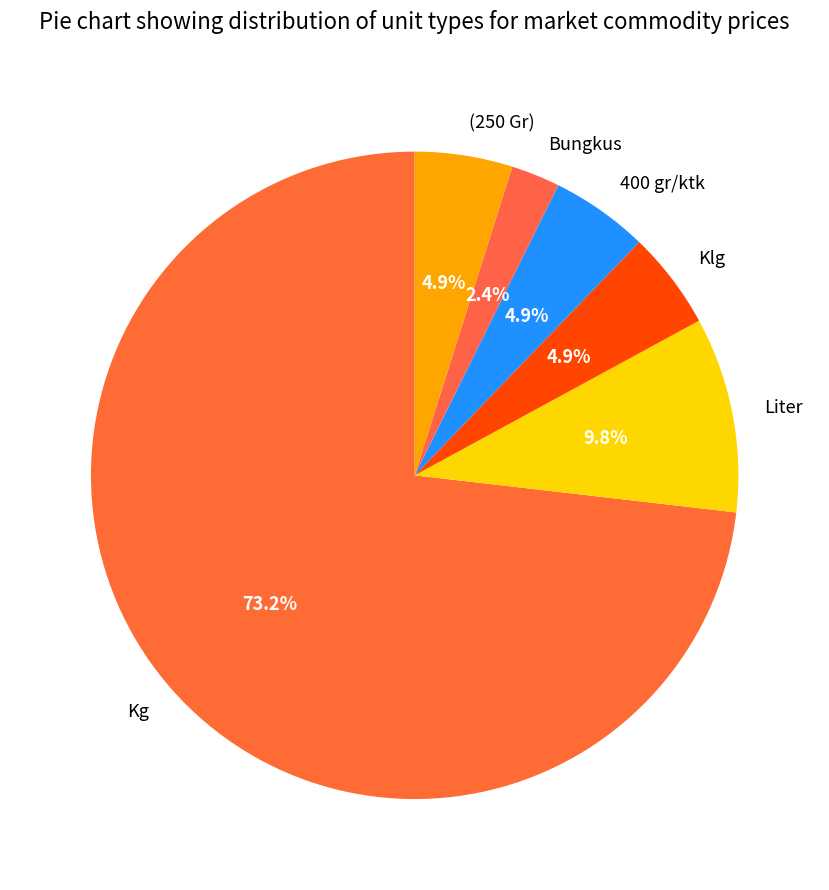

Approximately how many times larger is the value at Kg compared to Liter?

7.5